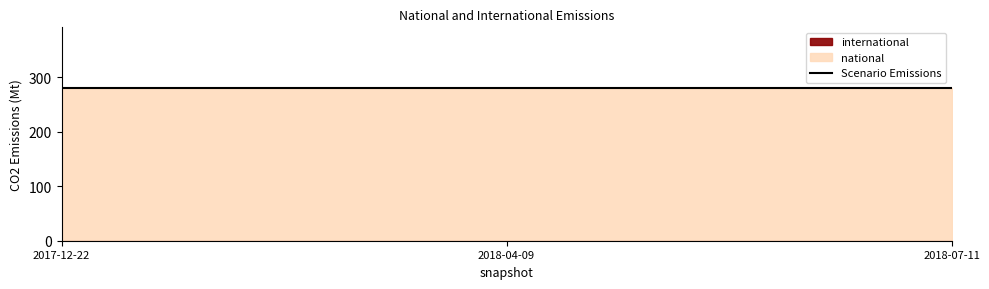

Reading left to right, list all the values displayed in this chart.

national: 280	280	280
international: 0	0	0